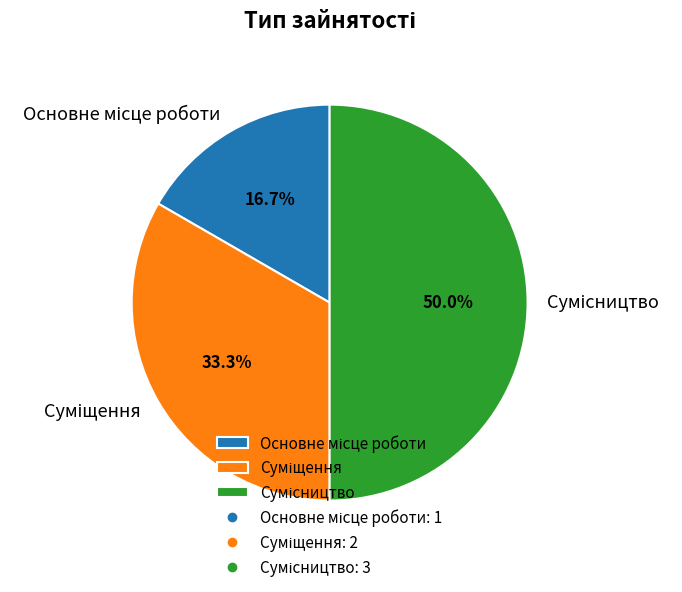

Is there any slice that represents more than half of the pie?

No